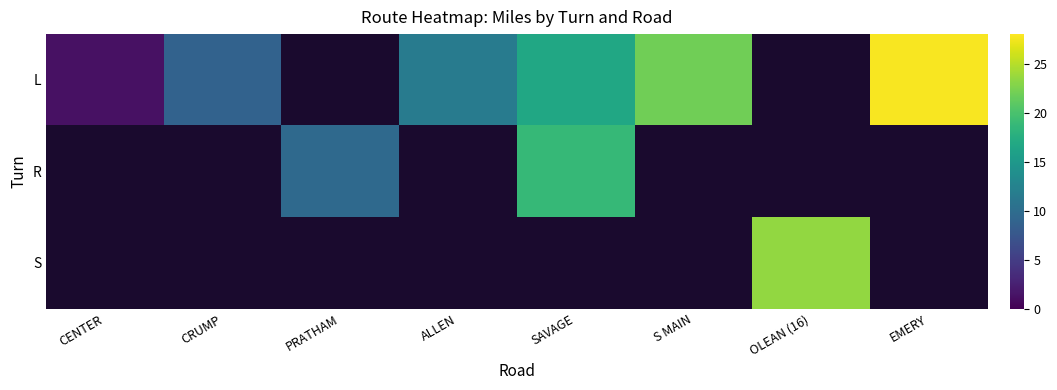

The R series shows 5.5 at PRATHAM. True or false?

False